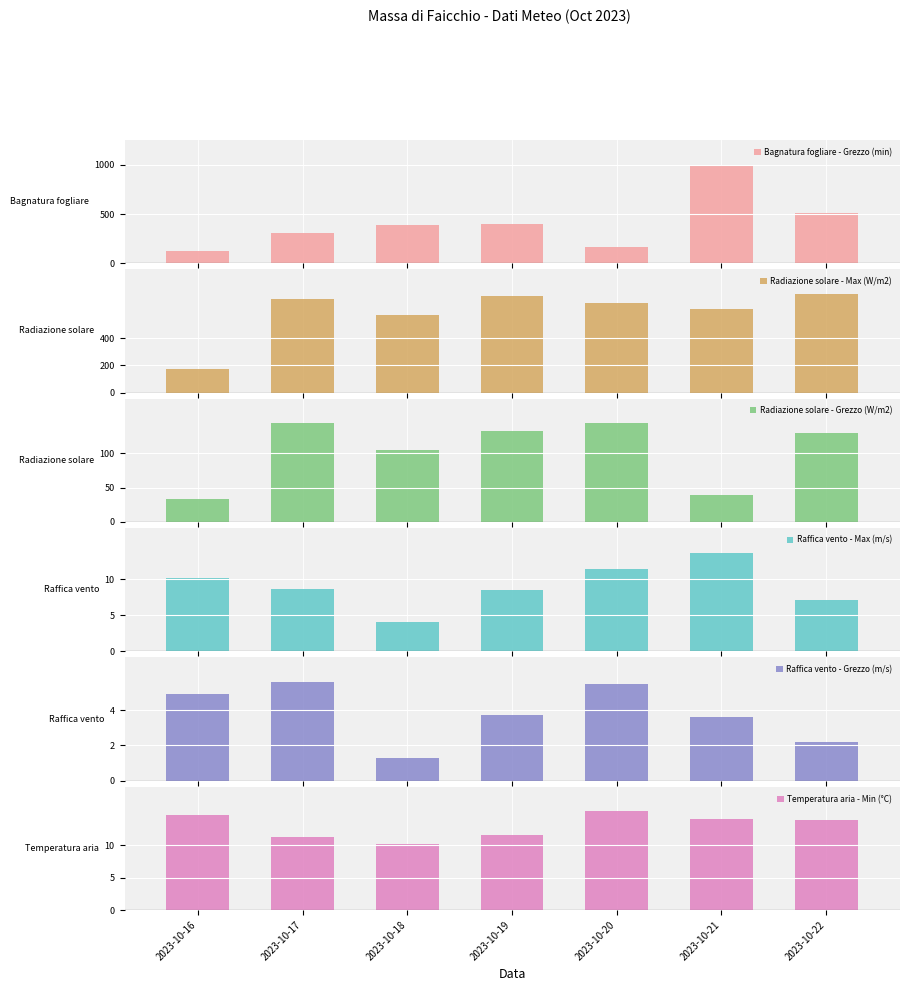

At how many categories does at least one series exceed 134?

7